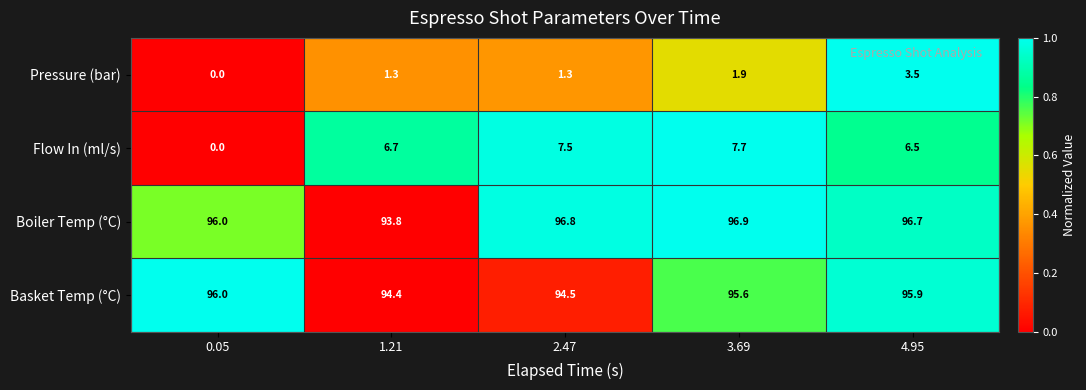

What is the difference between the second highest and minimum values in the Boiler Temp (°C) series?

3.0